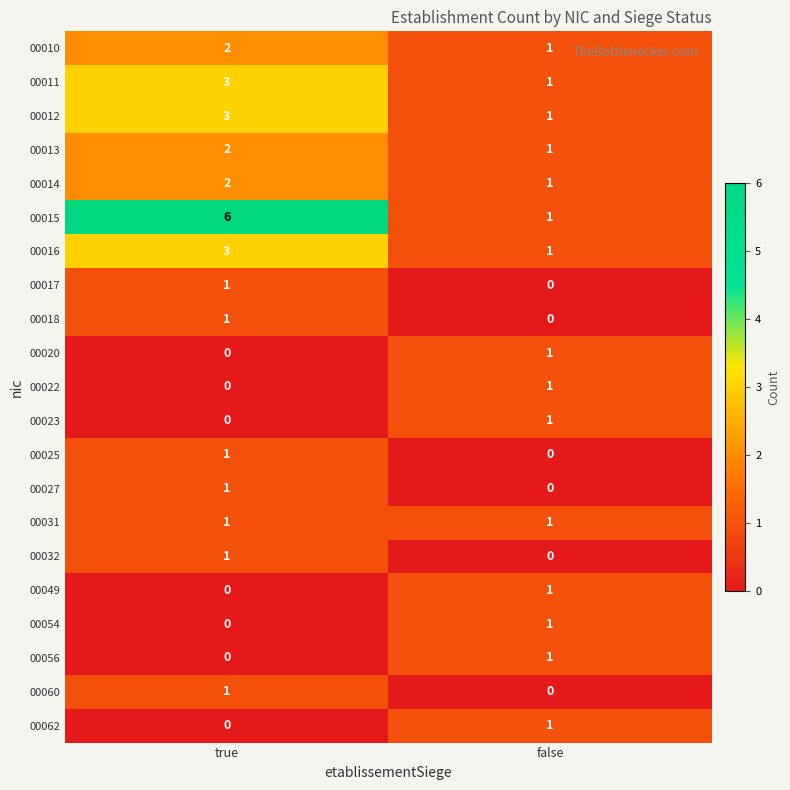

Is it true that 00022 equals 0 at true?

True